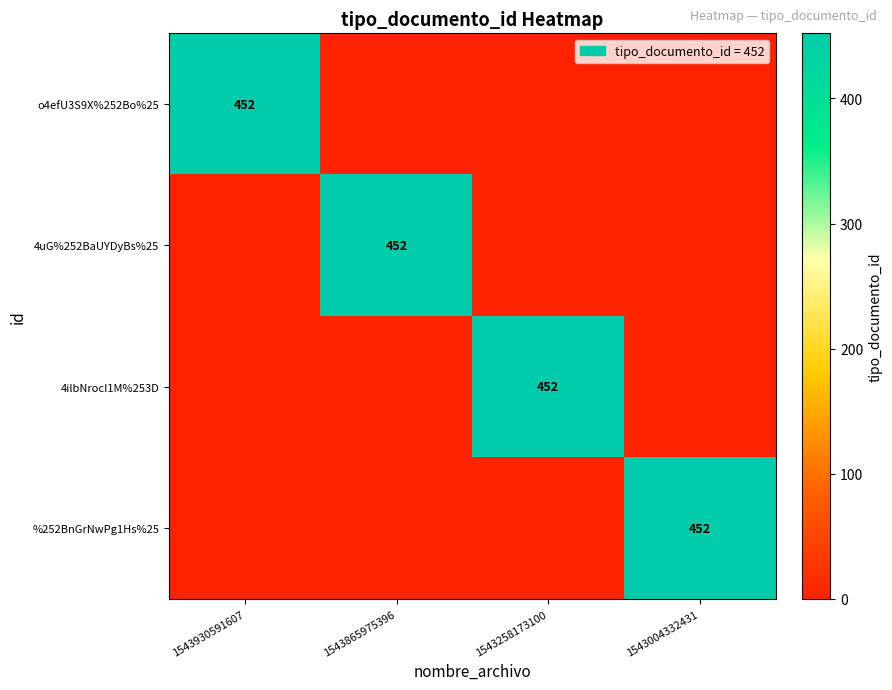

True or false: 4uG%252BaUYDyBs%25 has a value of 624 at 1543865975396.

False